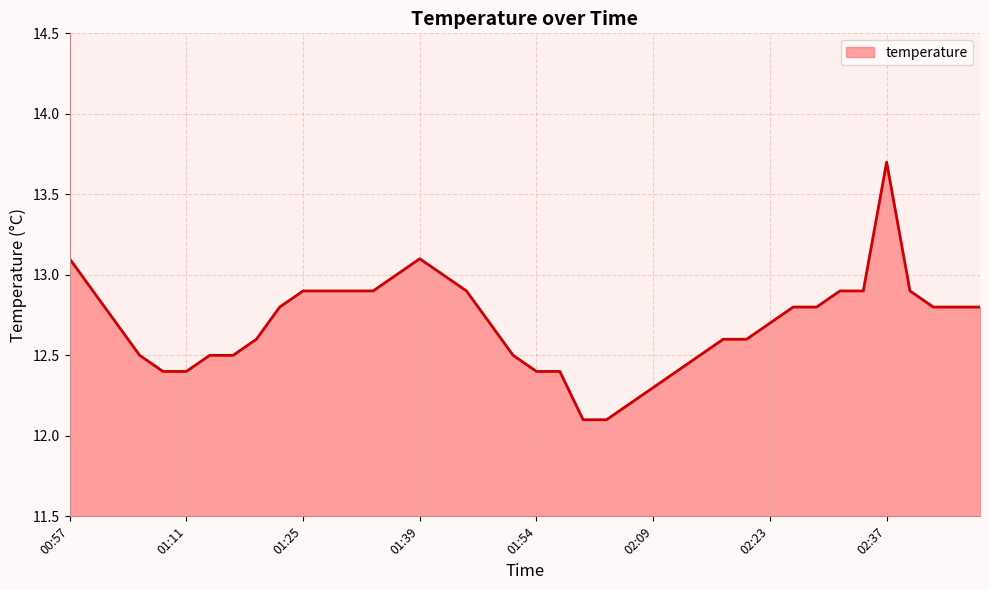

What is the minimum value shown in the chart?

12.1